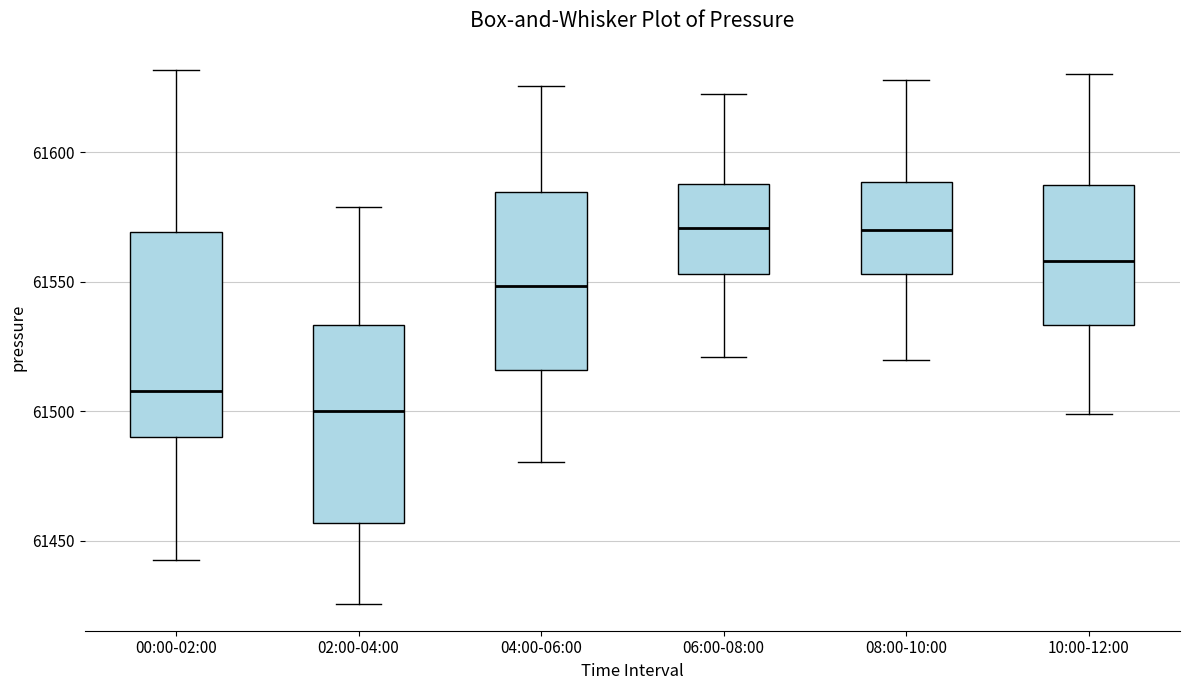

Where does the lower whisker of the box for 00:00-02:00 end on the y-axis? The values are not printed on the chart, so give them approximately, as read against the axis.

61440